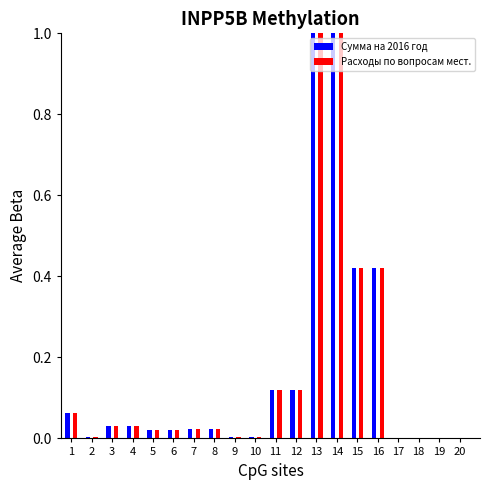

How many distinct data groups are displayed?

2